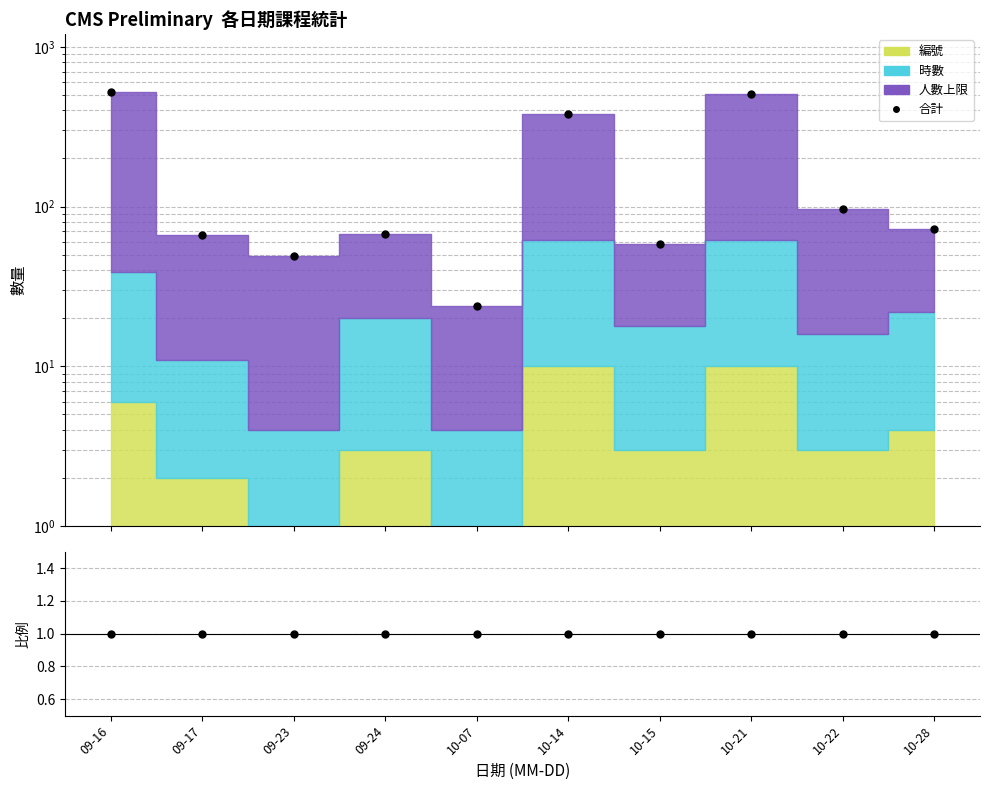

How many lines are shown in the chart?

2